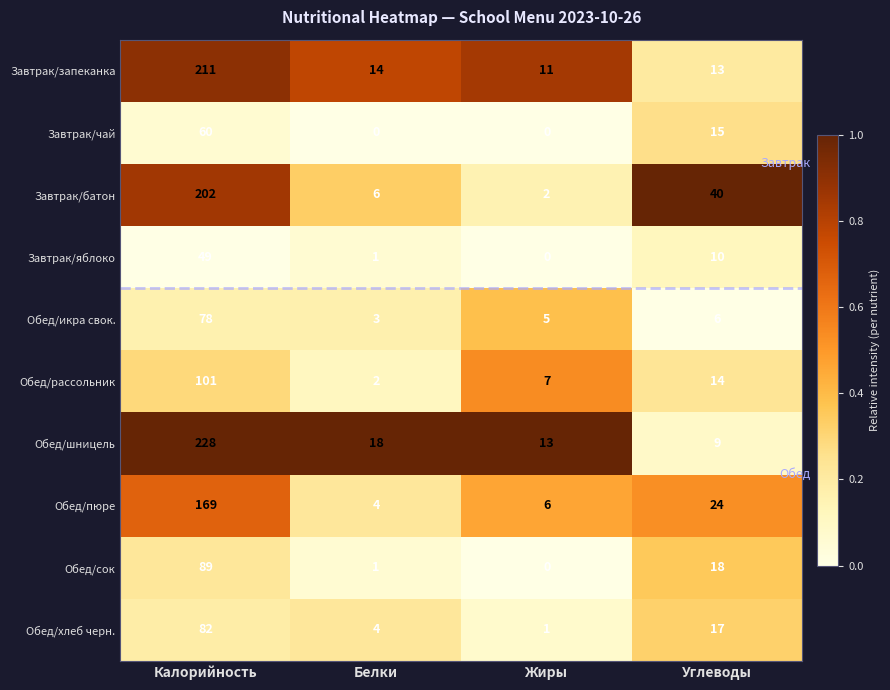

The value of Обед/хлеб черн. at Углеводы is 24. True or false?

False